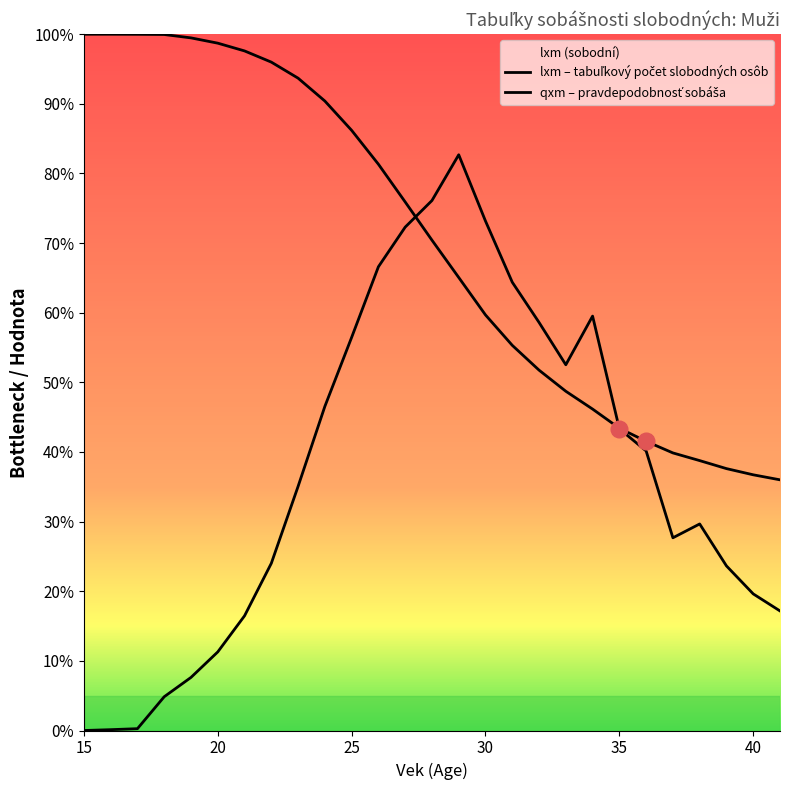

How many values in qxm are above zero?

26